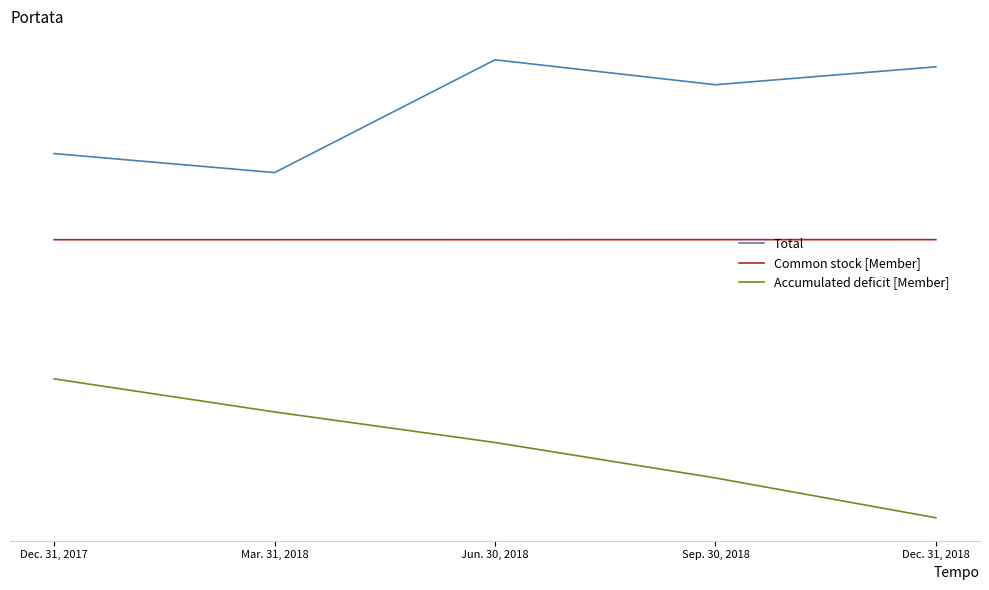

Reading right to left, what are all the values shown in this chart?

Total: Dec. 31, 2018=15802	Sep. 30, 2018=14164	Jun. 30, 2018=16442	Mar. 31, 2018=6142	Dec. 31, 2017=7879
Common stock [Member]: Dec. 31, 2018=18	Sep. 30, 2018=16	Jun. 30, 2018=15	Mar. 31, 2018=13	Dec. 31, 2017=12
Accumulated deficit [Member]: Dec. 31, 2018=-25381	Sep. 30, 2018=-21744	Jun. 30, 2018=-18504	Mar. 31, 2018=-15716	Dec. 31, 2017=-12694